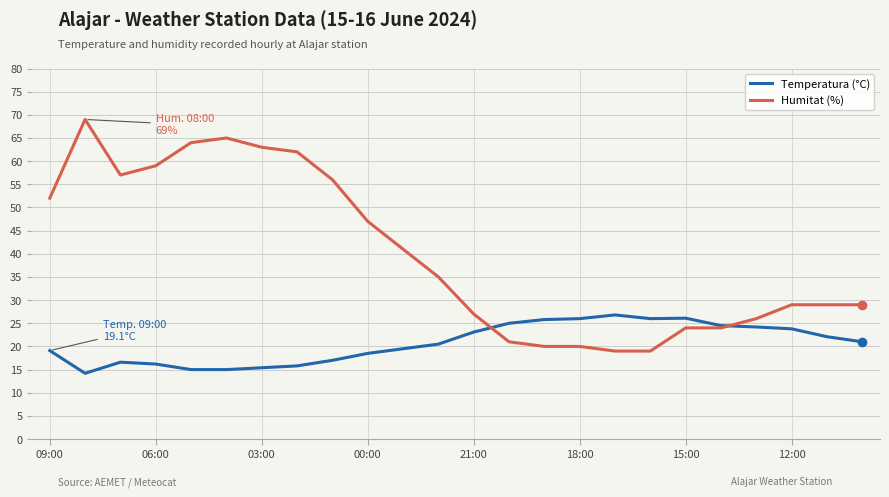

Which series has the largest total across all categories?

Humitat (%)